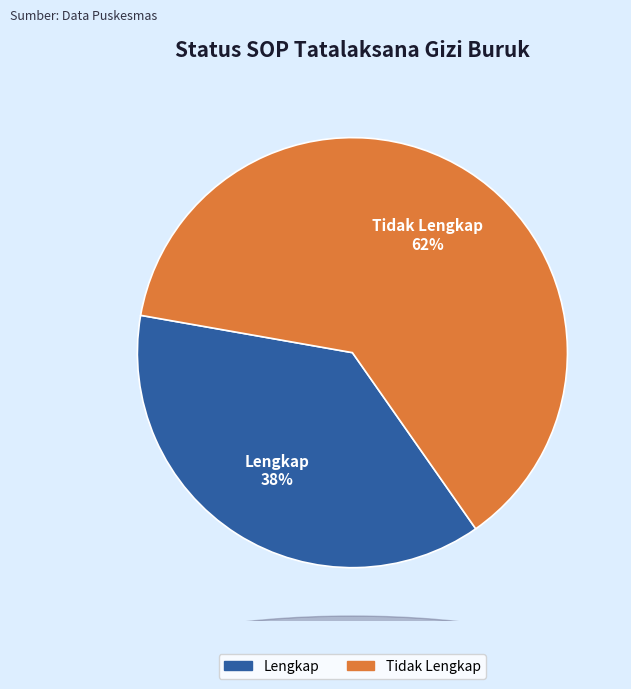

Which slice is the largest?

Tidak Lengkap